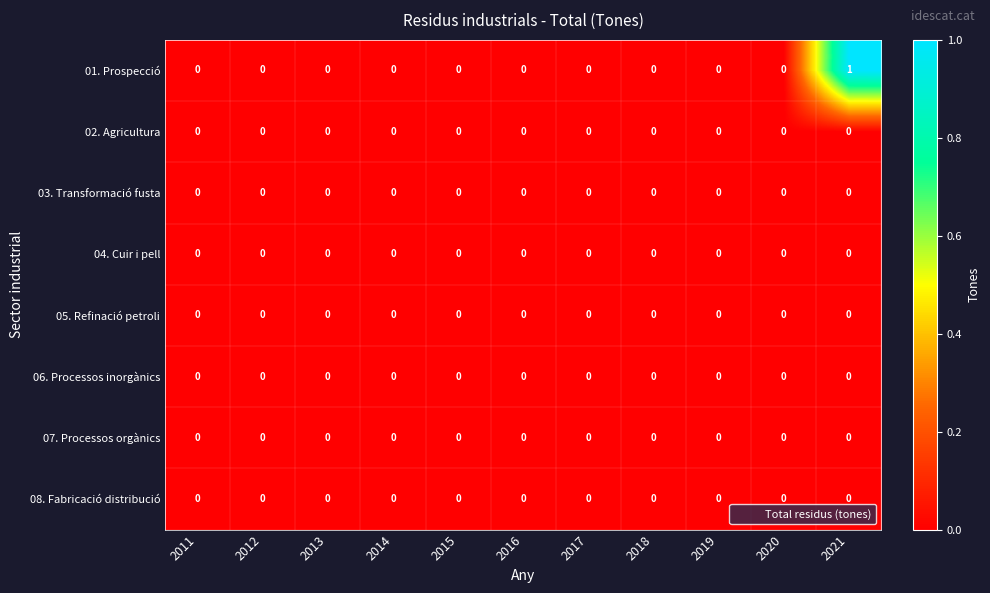

Which series has the largest total across all categories?

01. Prospecció